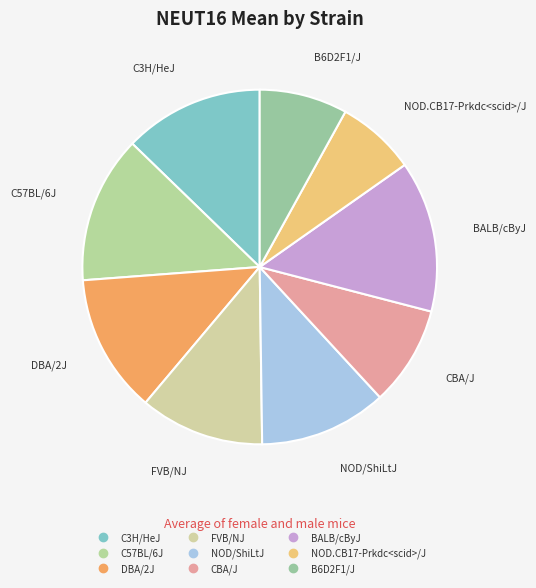

Combined, do FVB/NJ and C3H/HeJ account for over 50%?

No